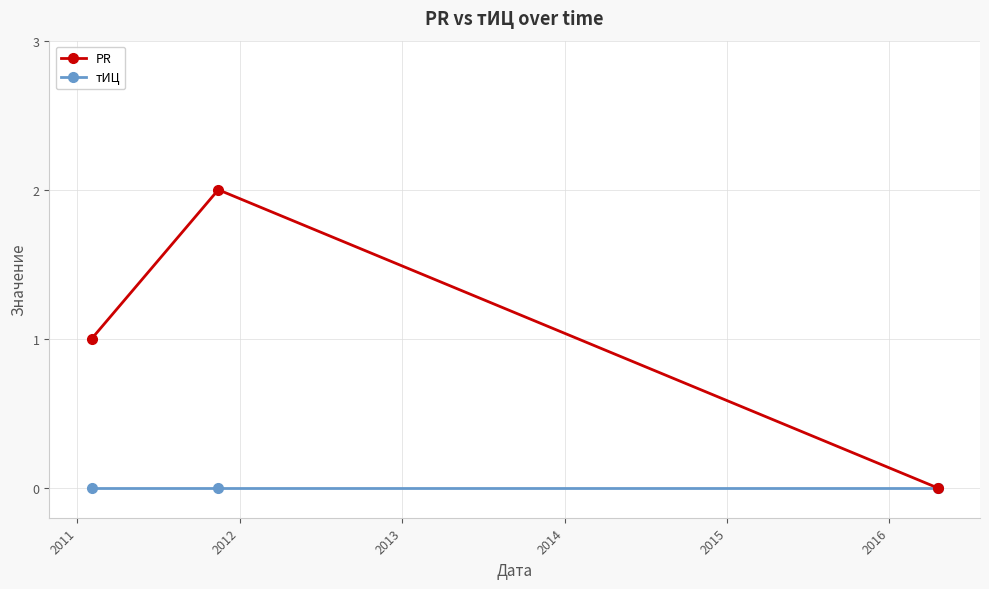

What are all the series names shown in the legend?

PR, тИЦ